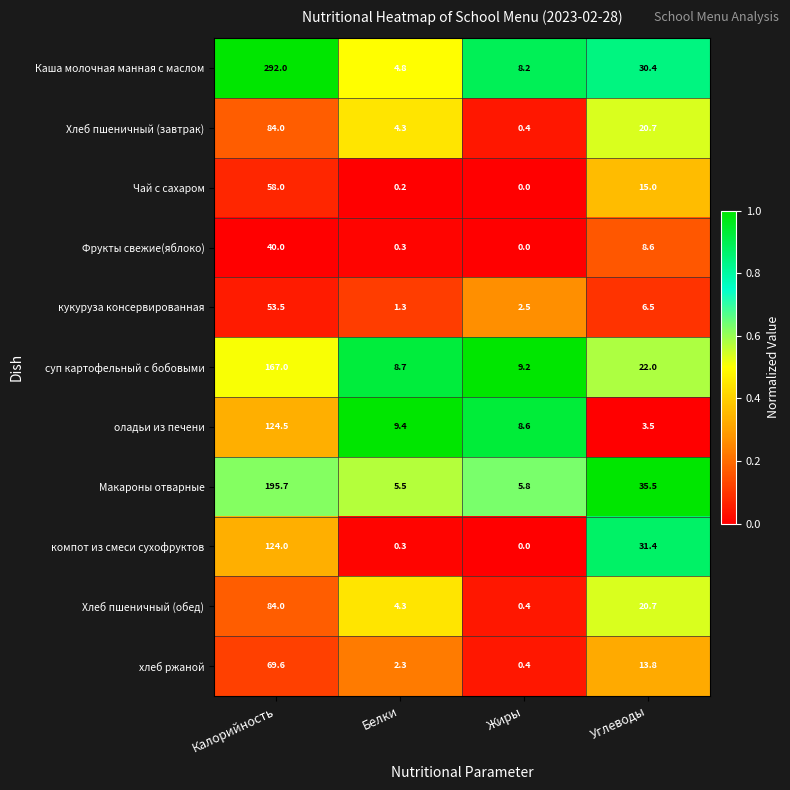

Rank the categories by хлеб ржаной value from lowest to highest.

Жиры, Белки, Углеводы, Калорийность